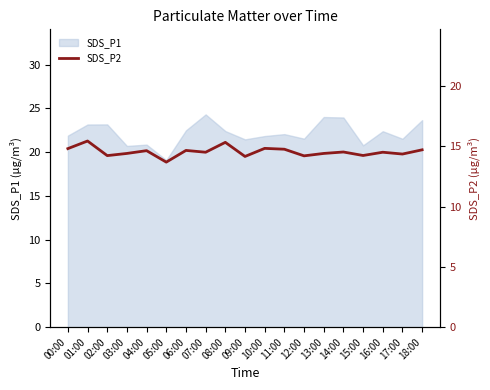

How many values exceed 14?

18